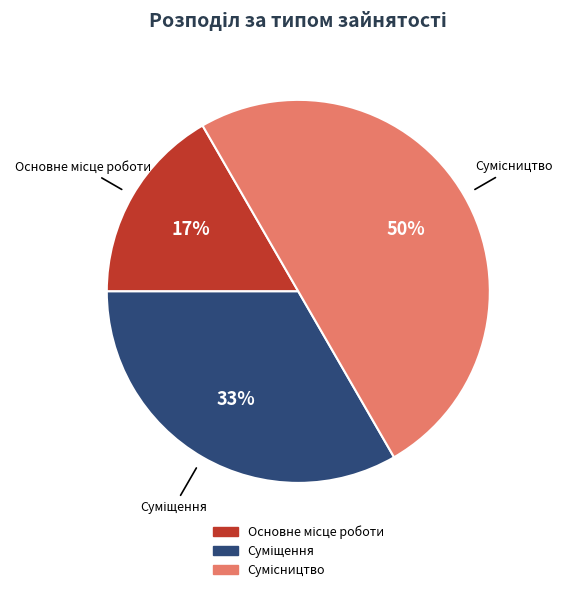

To the nearest percent, what is the average slice percentage?

33%